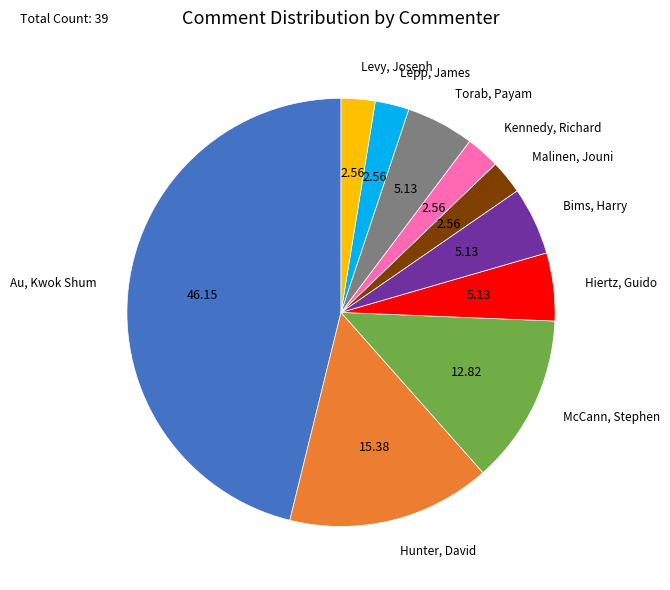

Count the number of slices in the pie.

10